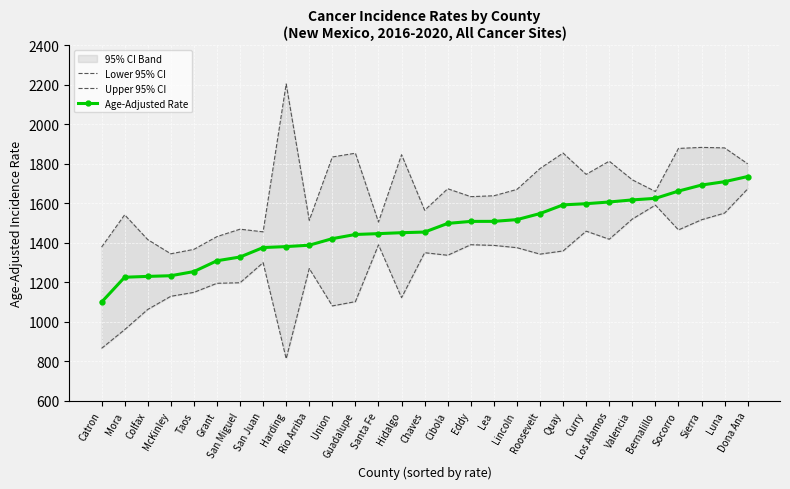

Reading right to left, what are all the values shown in this chart?

Lower 95% CI: 1673.1	1550.5	1516.6	1465.3	1590.8	1520.2	1418.1	1459.0	1358.8	1342.7	1375.3	1386.9	1390.3	1337.0	1349.9	1122.3	1389.7	1102.2	1080.6	1269.9	813.5	1299.6	1197.8	1195.1	1149.1	1129.3	1062.7	960.4	865.7
Upper 95% CI: 1799.9	1880.5	1883.0	1877.8	1659.9	1718.9	1813.2	1746.6	1854.3	1776.0	1670.3	1638.1	1633.7	1673.7	1564.9	1846.1	1505.0	1853.6	1834.5	1513.9	2204.4	1455.6	1469.0	1431.4	1366.8	1344.5	1416.2	1541.8	1378.4
Age-Adjusted Rate: 1735.6	1709.5	1692.4	1661.9	1625.1	1617.2	1606.7	1598.0	1592.1	1548.1	1517.4	1508.6	1508.4	1498.3	1454.5	1451.2	1446.5	1442.2	1421.1	1387.9	1380.9	1376.0	1328.2	1309.2	1254.4	1233.4	1230.0	1225.8	1099.7